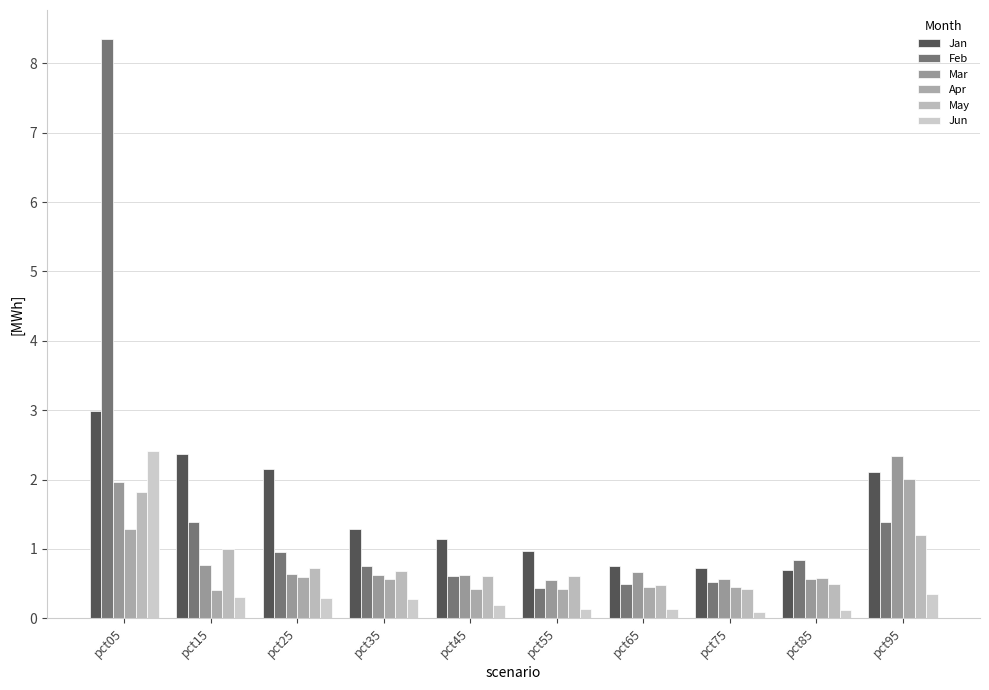

What is the maximum value for May?

1.8